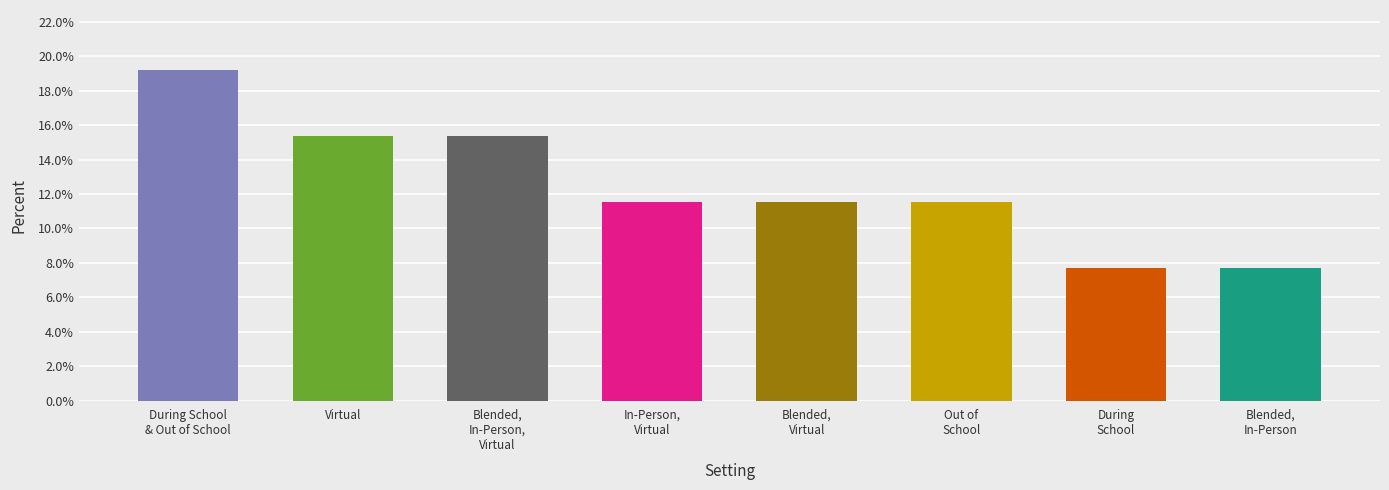

What is the difference between the values at Blended,
In-Person,
Virtual and Blended,
Virtual?

3.8